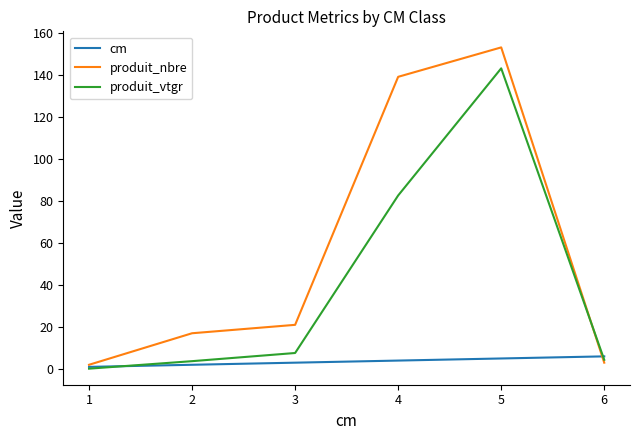

At which label is produit_nbre closest to 77?

3